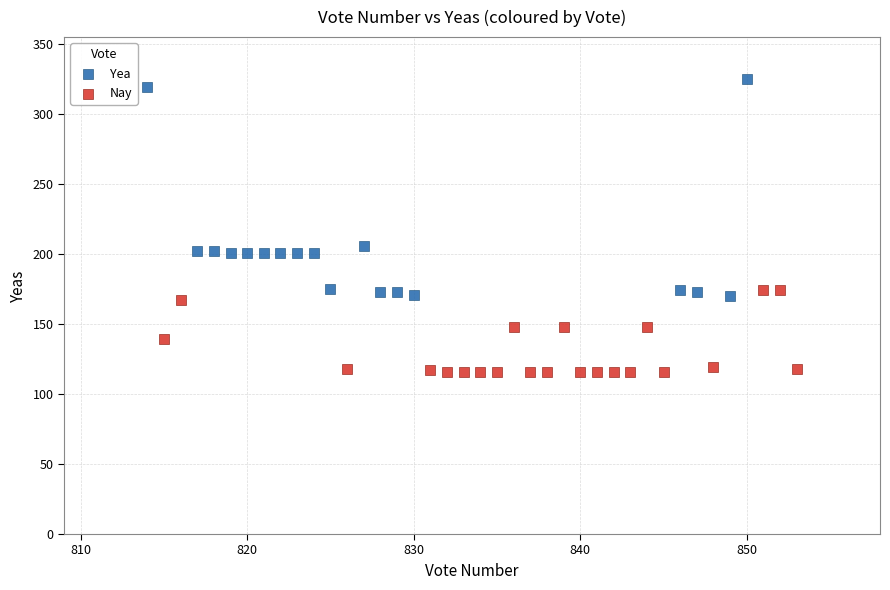

Which series has the widest spread of Y values?

Yea